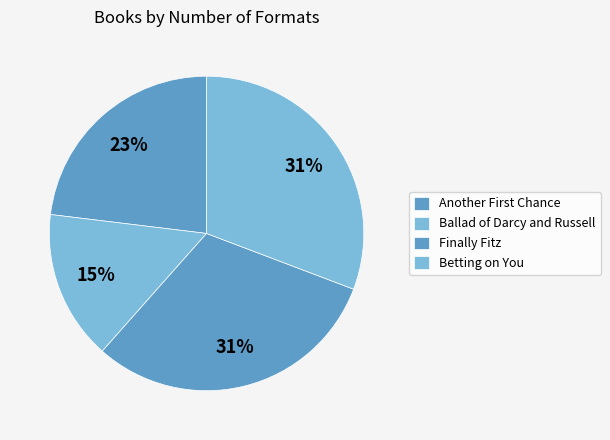

How many segments does this pie chart have?

4